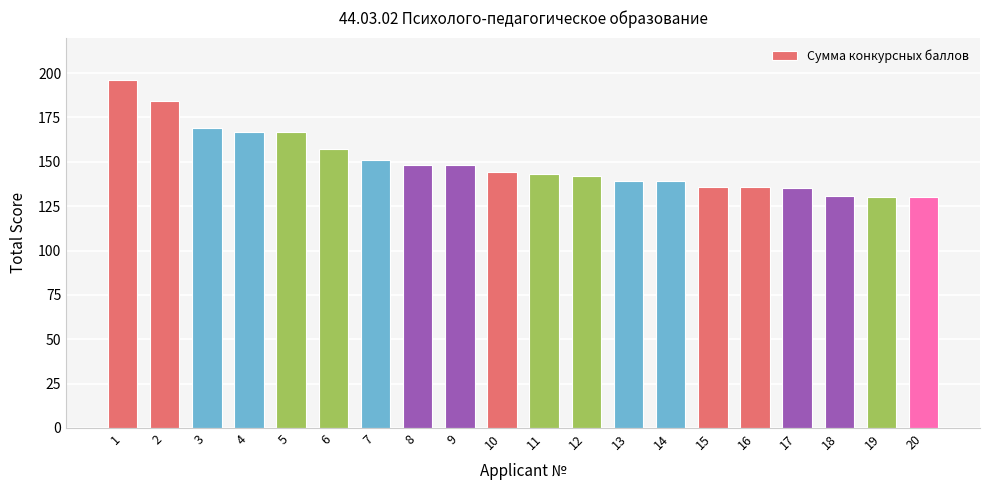

Is it true that the value at 20 is 215?

False